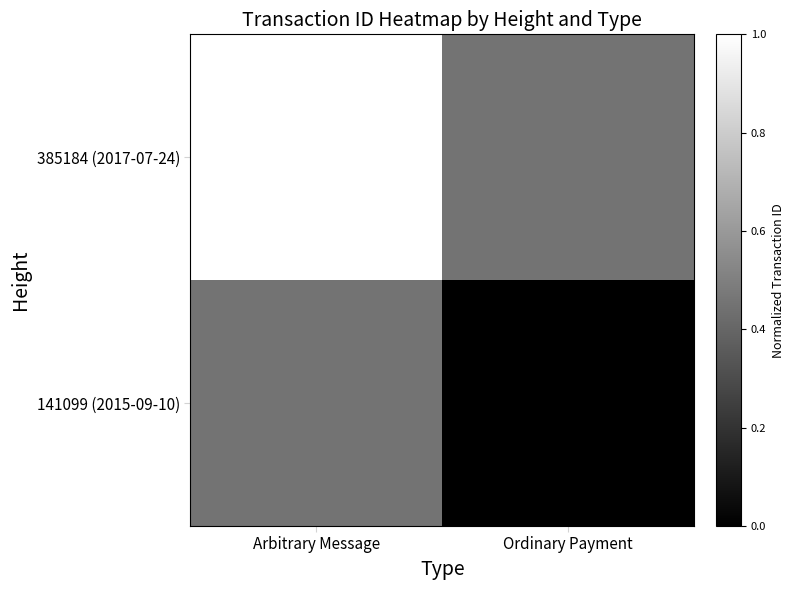

At which category is the sum across all series the highest?

Arbitrary Message